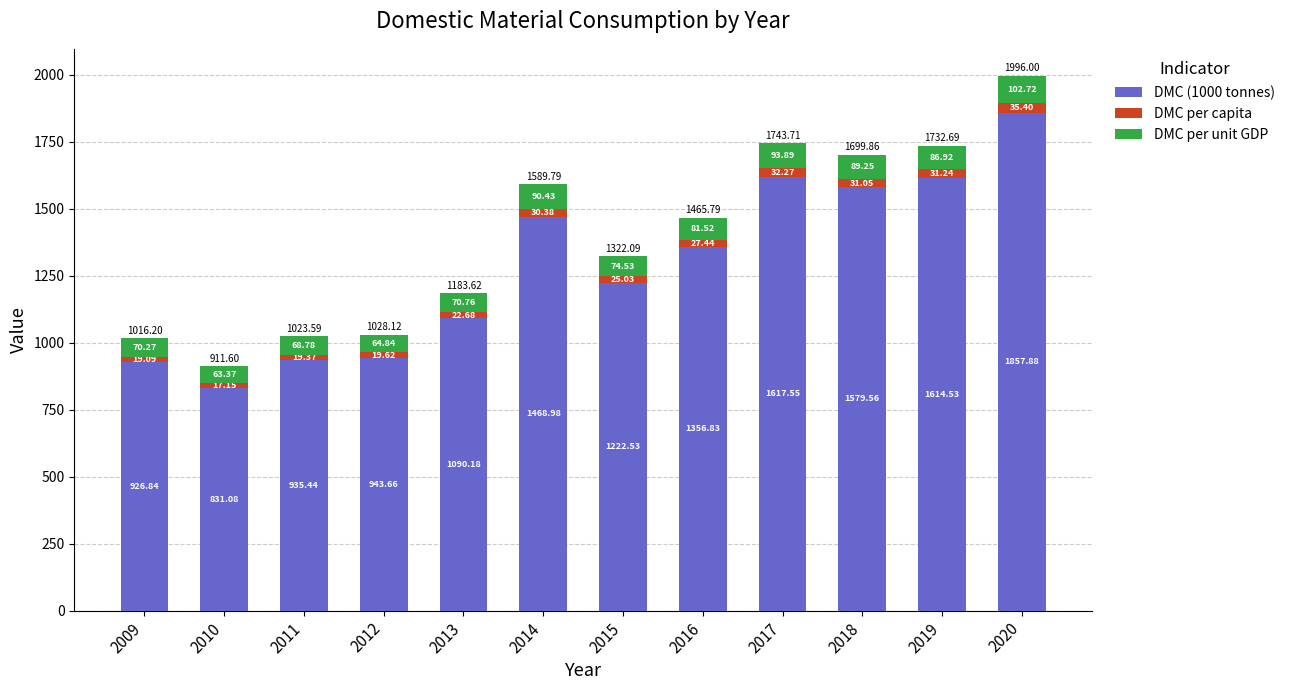

What is the difference between the second highest and minimum values in the DMC (1000 tonnes) series?

786.5